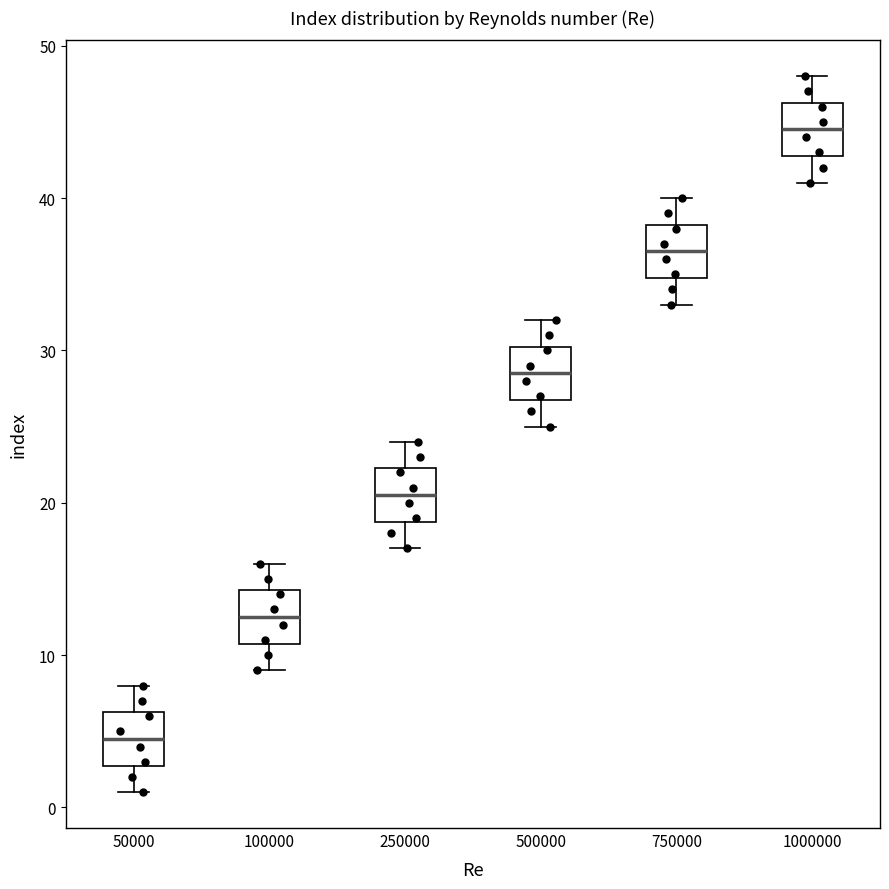

Where does the lower whisker of the box at x = 750000 end on the y-axis? The values are not printed on the chart, so give them approximately, as read against the axis.

33